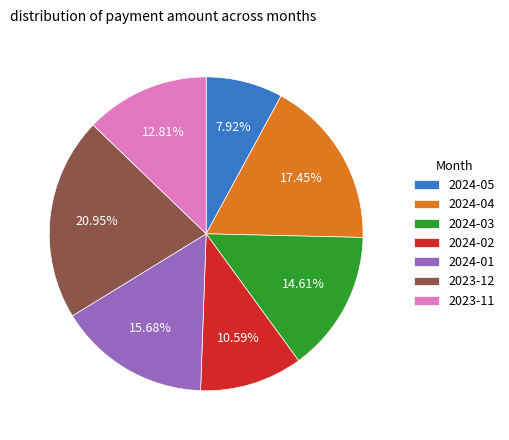

Approximately how many times larger is the value at 2024-05 compared to 2024-04?

0.5